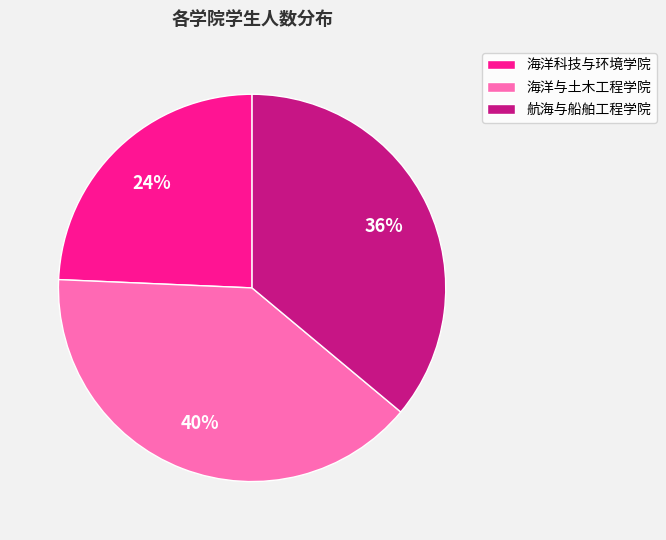

Is there a majority slice in this chart?

No